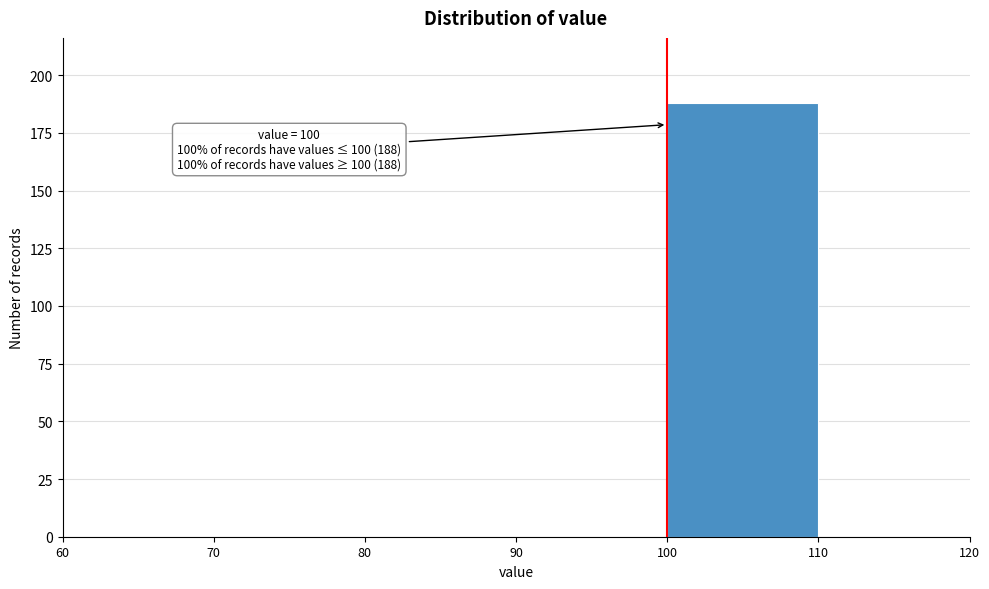

Which range on the x-axis has the tallest bar?

100 to 110